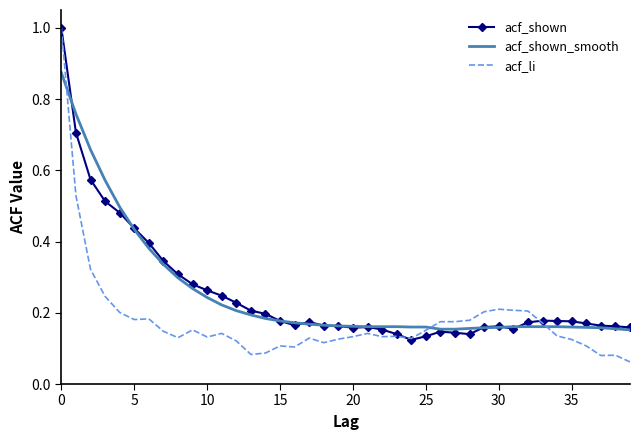

Which series has the largest range (max minus min)?

acf_li